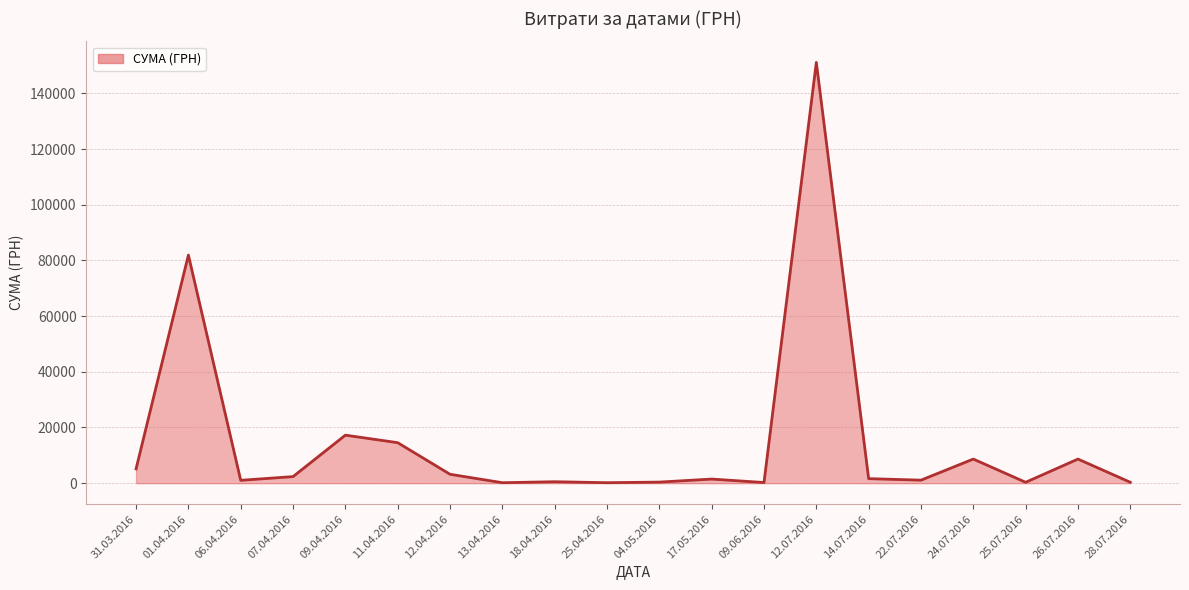

Where is the data nearest to the value 75644?

01.04.2016